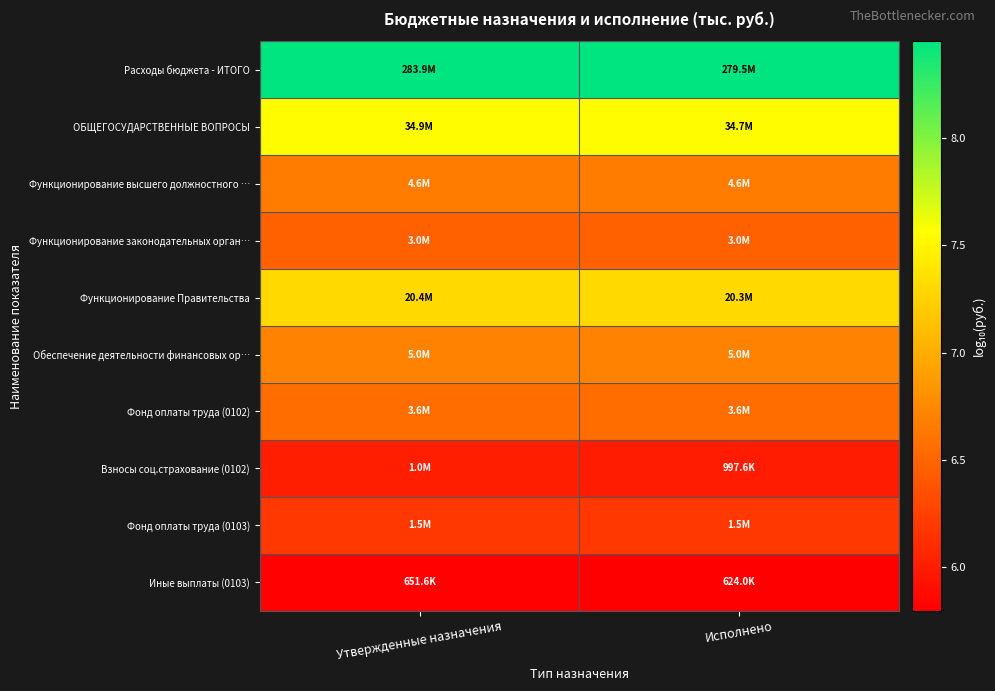

Between Утвержденные назначения and Исполнено, which is larger?

Утвержденные назначения